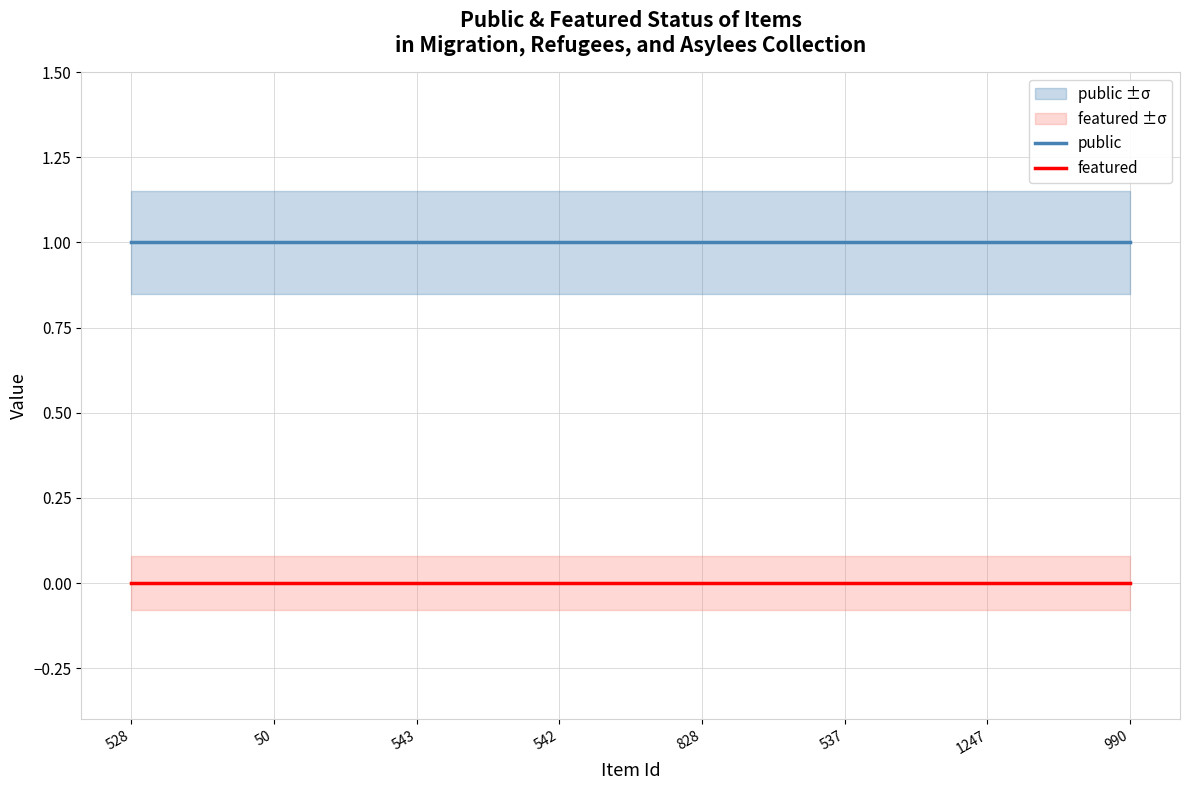

At how many categories does at least one series exceed 0?

8